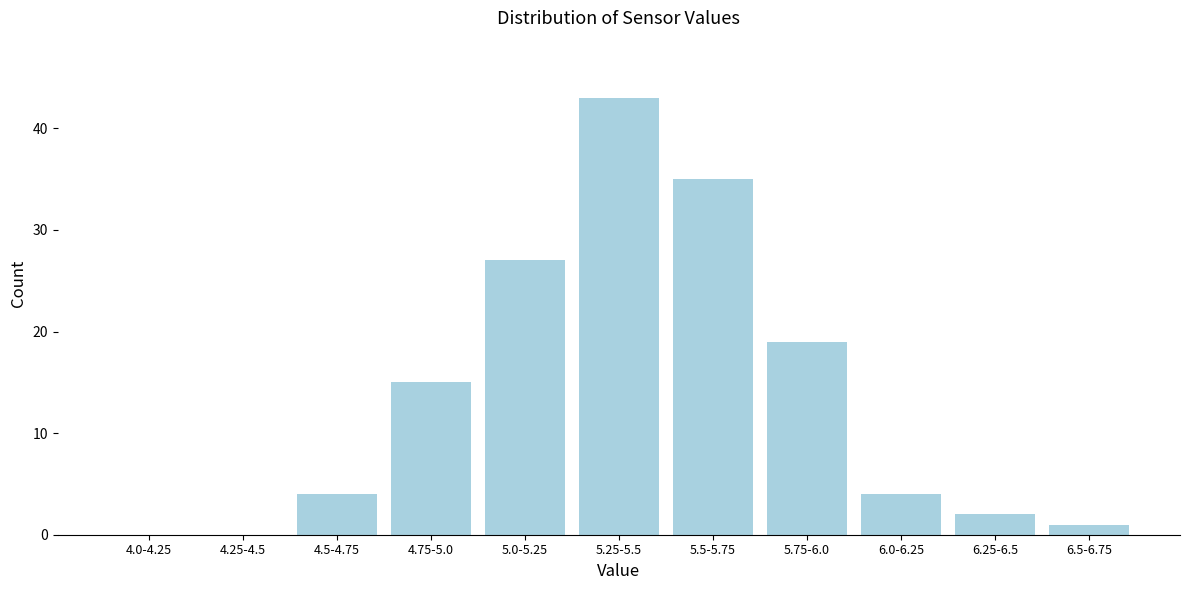

Reading right to left, extract all data points from this chart.

6.5-6.75=1	6.25-6.5=2	6.0-6.25=4	5.75-6.0=19	5.5-5.75=35	5.25-5.5=43	5.0-5.25=27	4.75-5.0=15	4.5-4.75=4	4.25-4.5=0	4.0-4.25=0